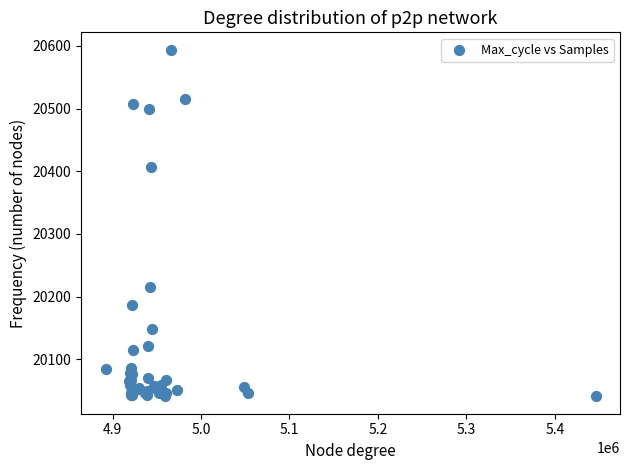

What Y value in the scatter plot is closest to 20317?

20407